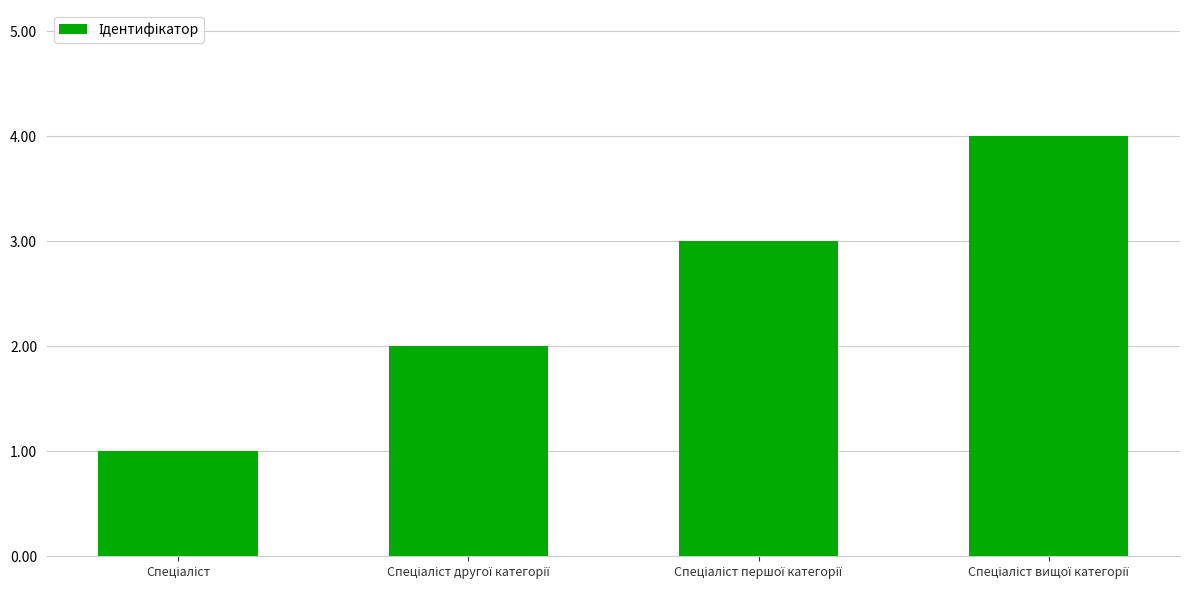

What is the difference between the maximum and minimum values?

3